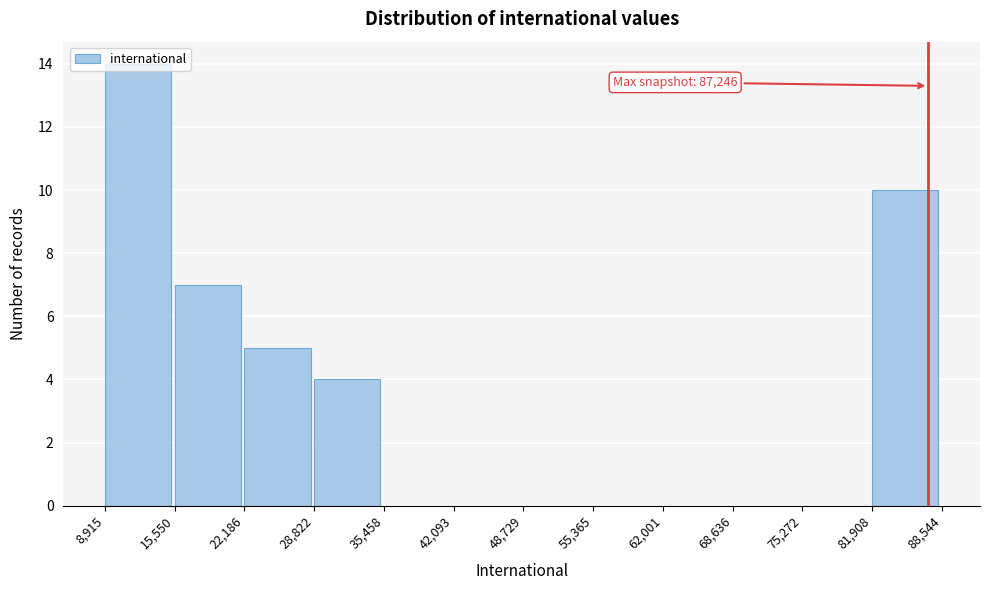

Over which range of the x-axis is the bar tallest?

8,915 to 15,550